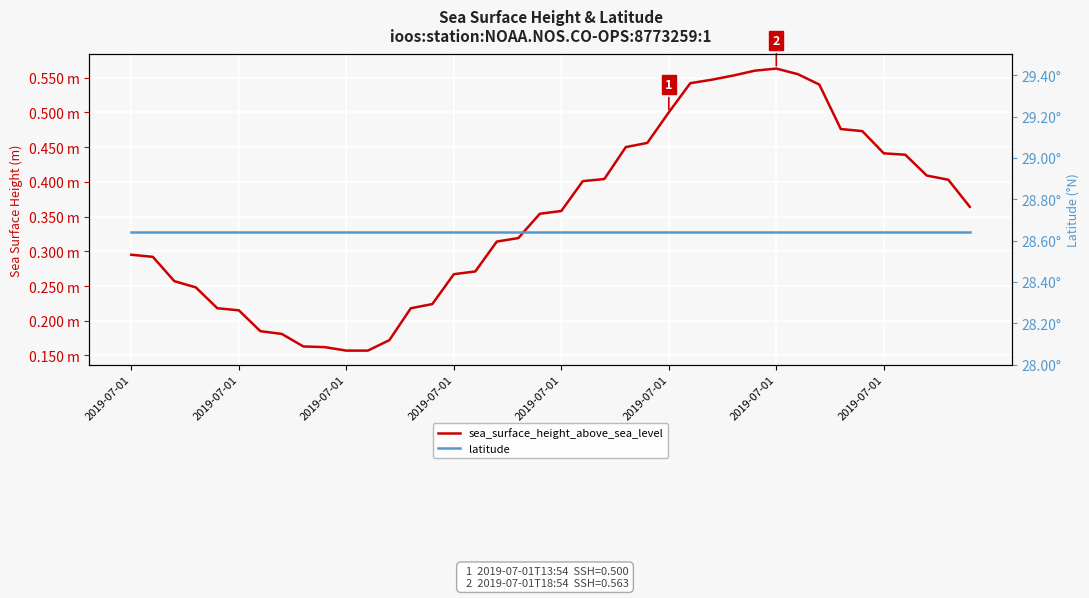

What value does the sea_surface_height_above_sea_level series have at 16?

0.3